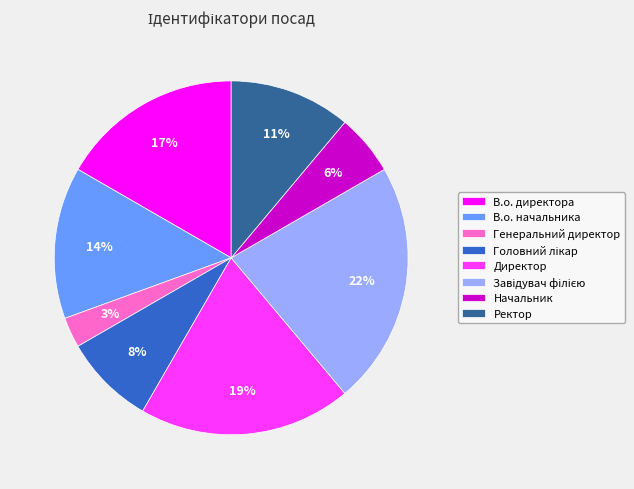

Is Генеральний директор the majority of the pie?

No